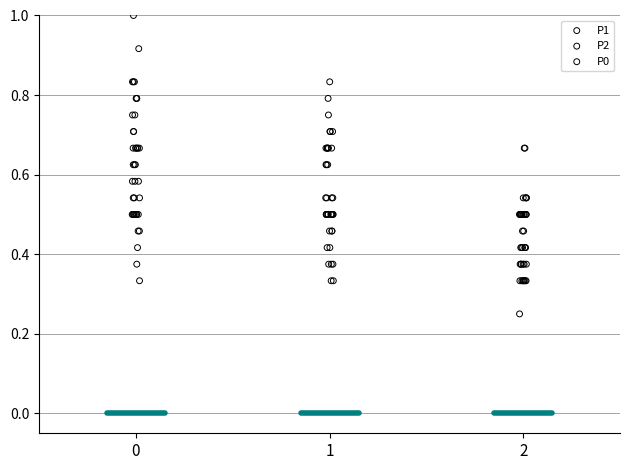

Which series contains the lowest Y value?

P0